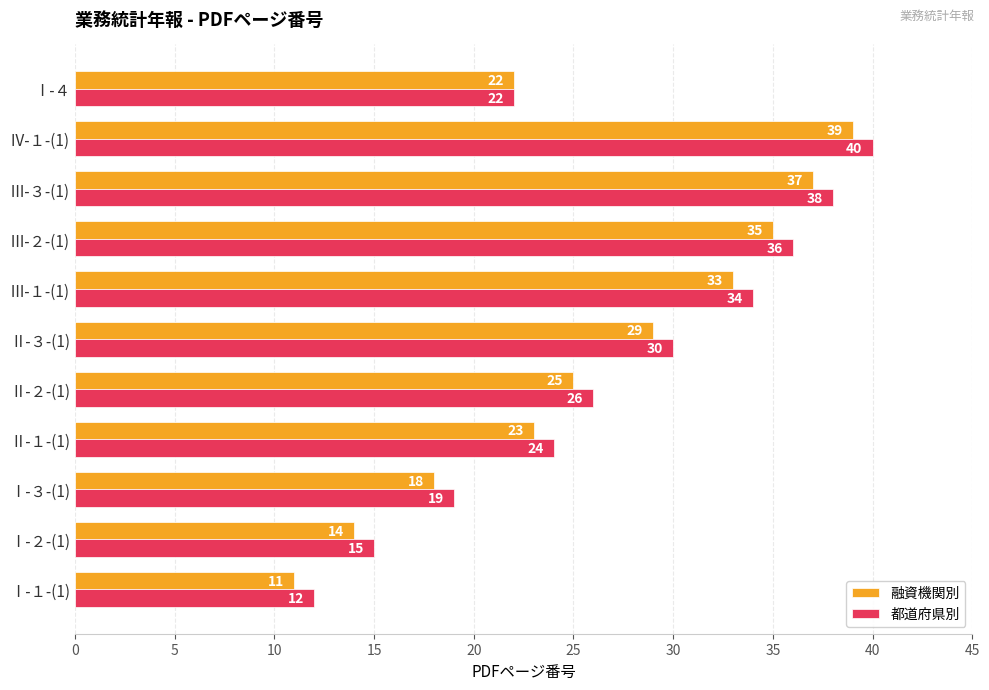

Which series has the largest total across all categories?

都道府県別